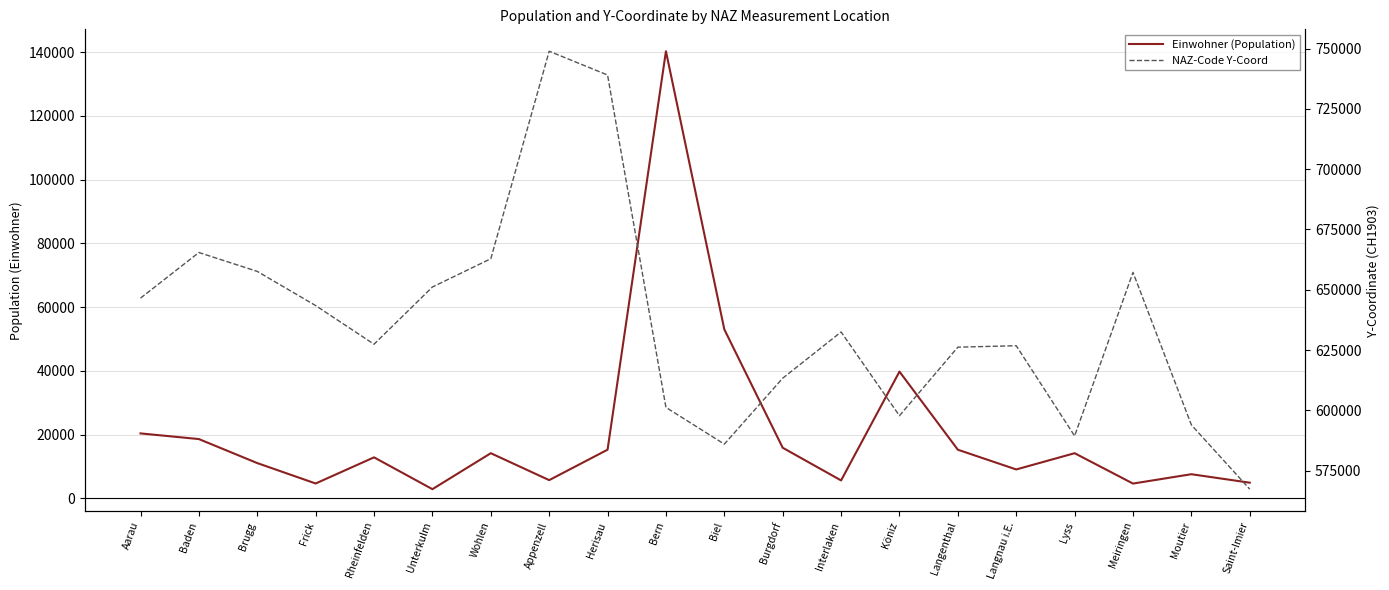

What is the difference between the NAZ-Code Y-Coord values at Saint-Imier and Burgdorf?

46017